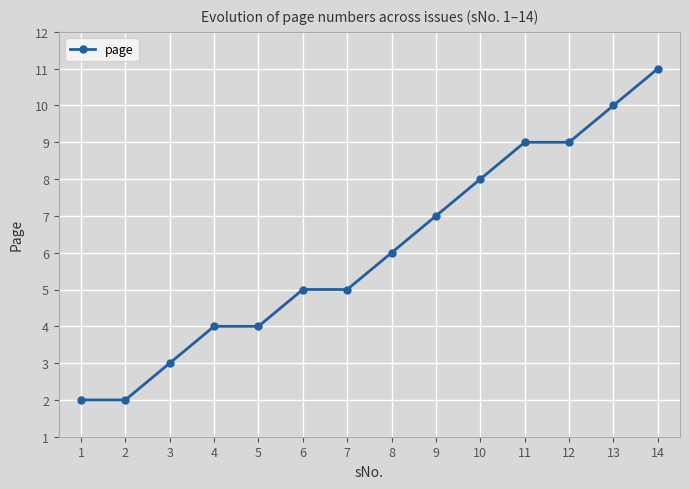

True or false: the data shows 3 at 5.

False